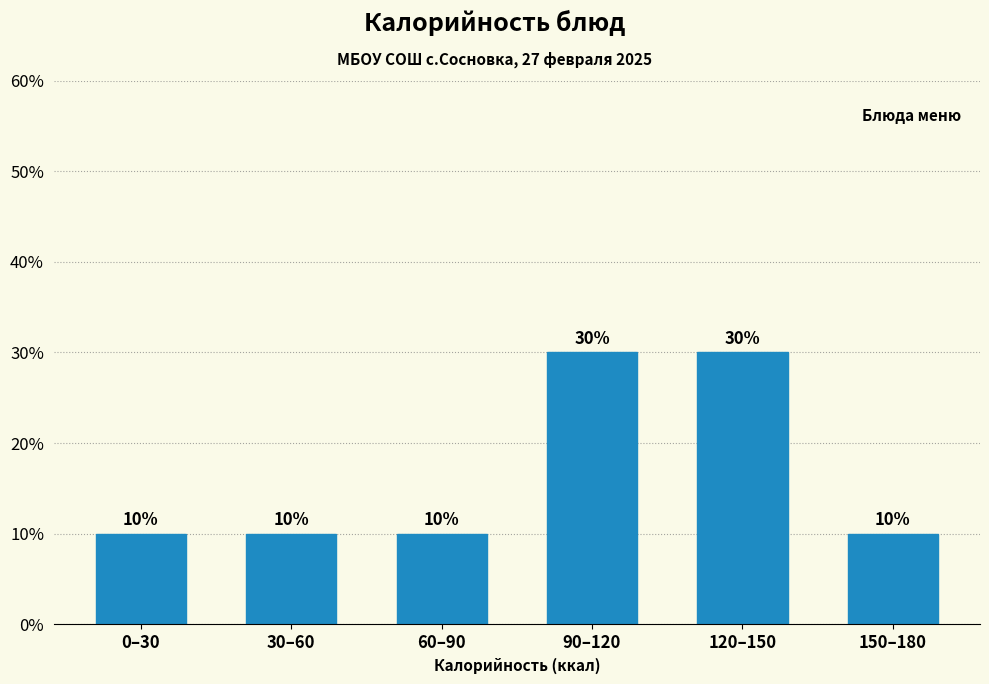

Reading left to right, transcribe all the data shown in this chart.

10	10	10	30	30	10